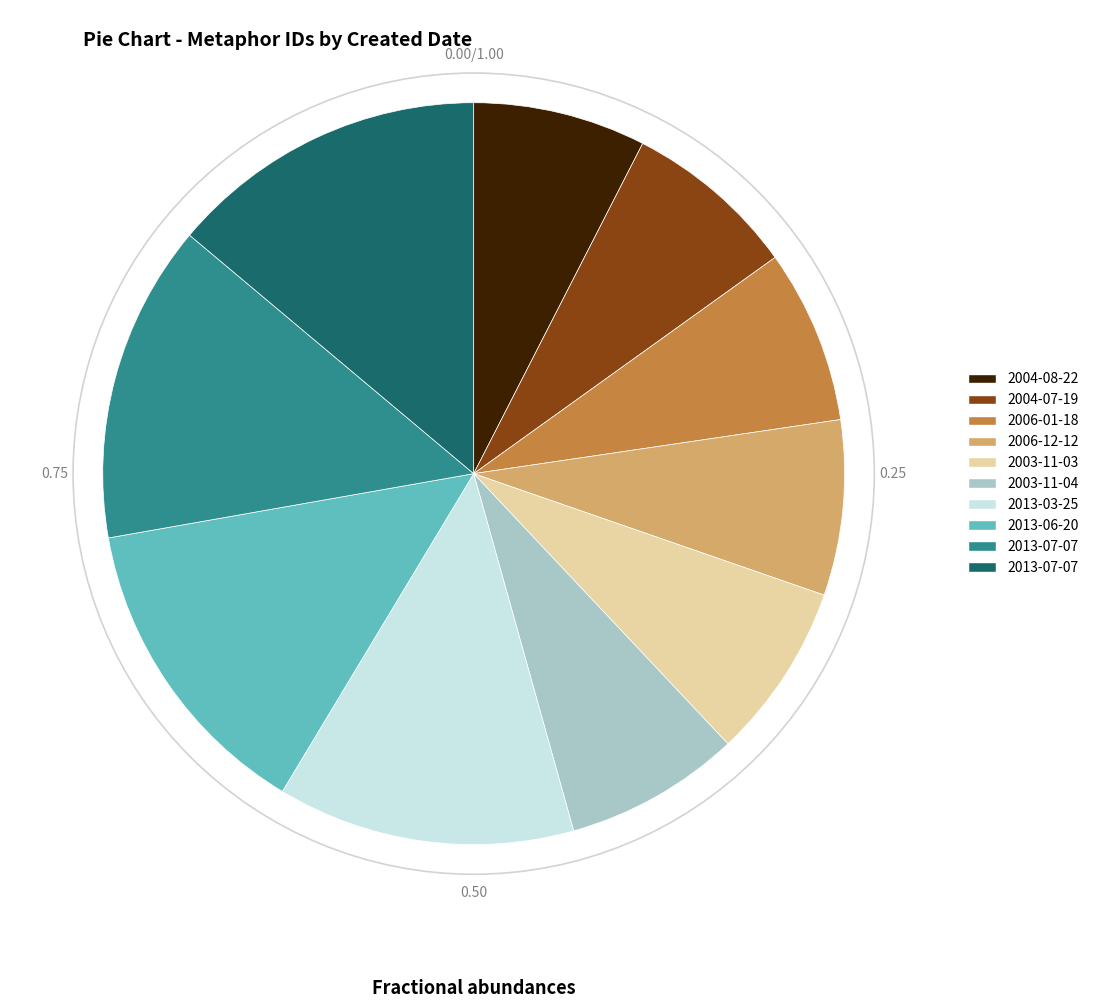

Is there a majority slice in this chart?

No